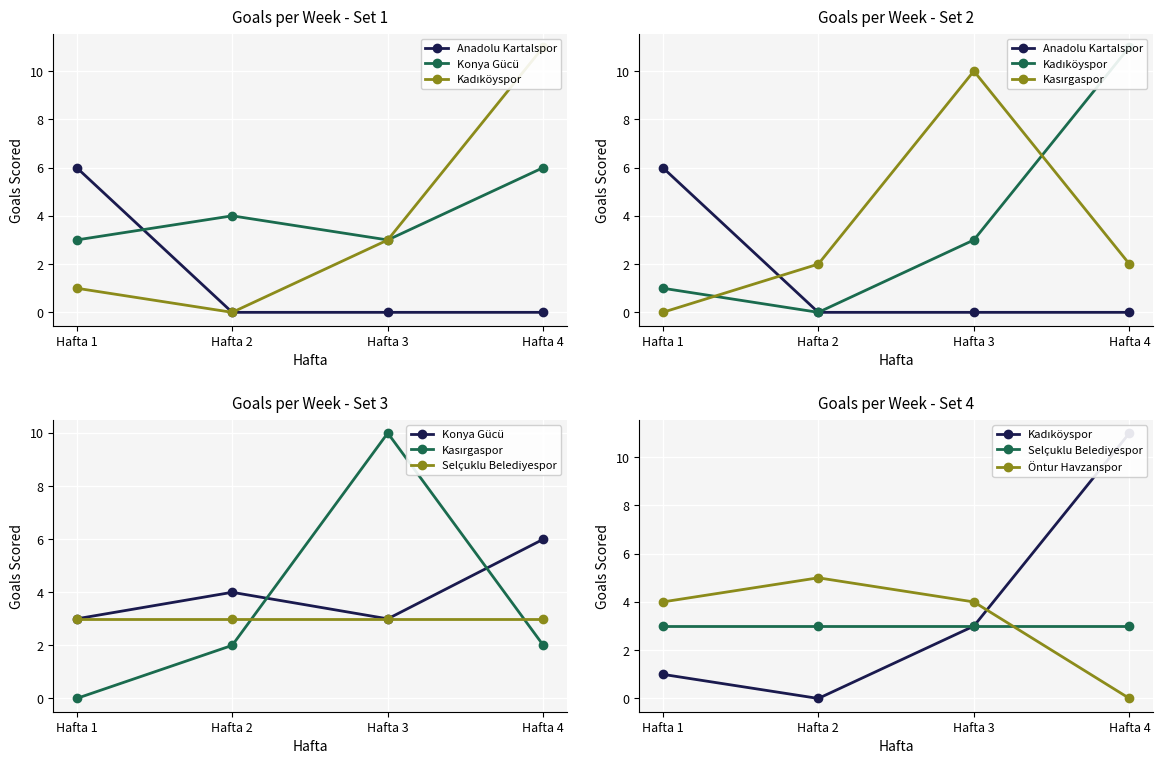

At which label is Kasırgaspor closest to 5?

Hafta 2